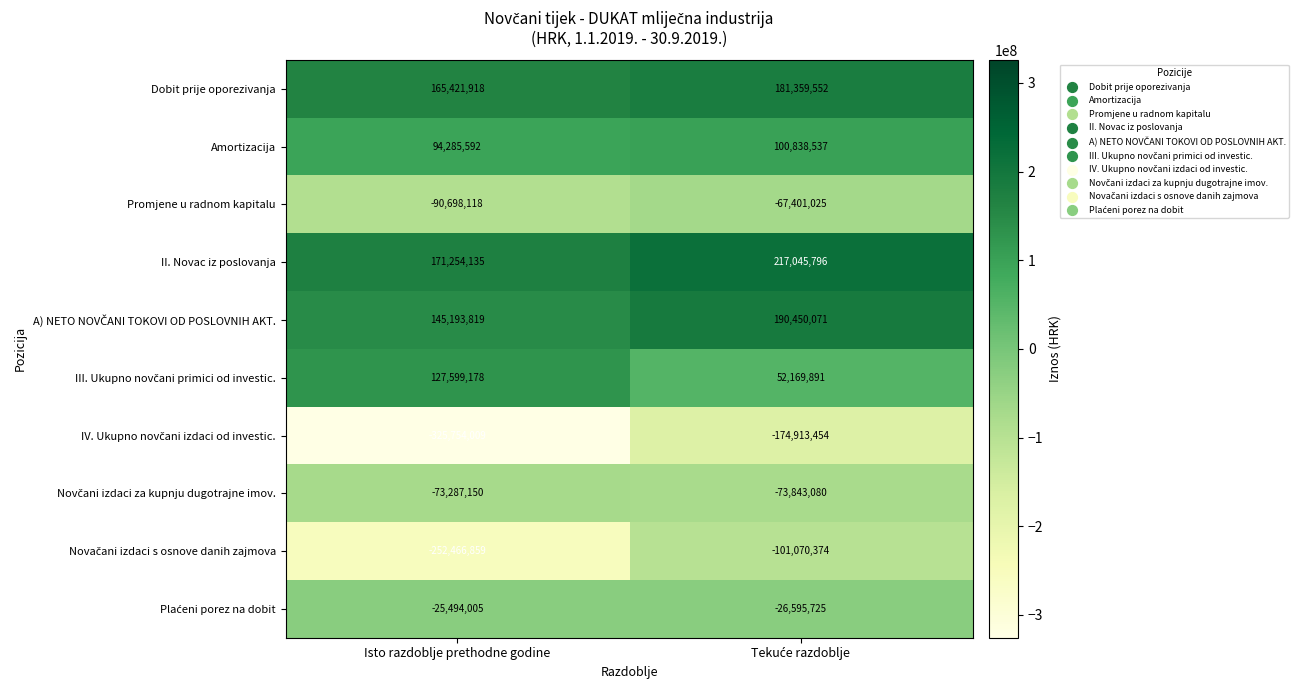

True or false: Promjene u radnom kapitalu has a value of -59665714 at Isto razdoblje prethodne godine.

False